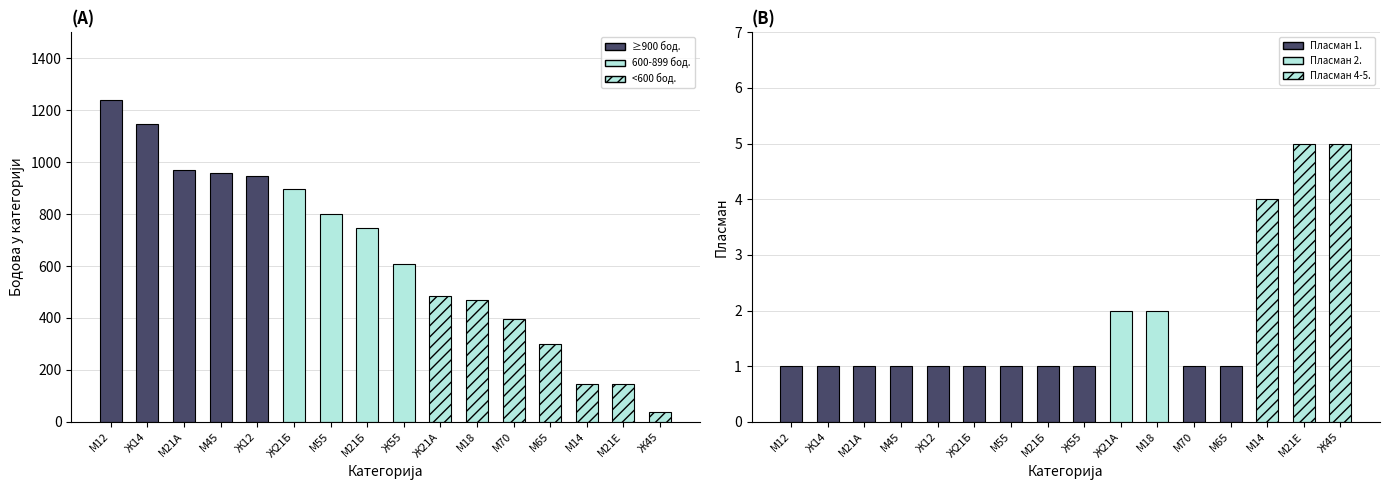

Between М55 and М21Б, which series saw the biggest shift?

Бодова у категорији